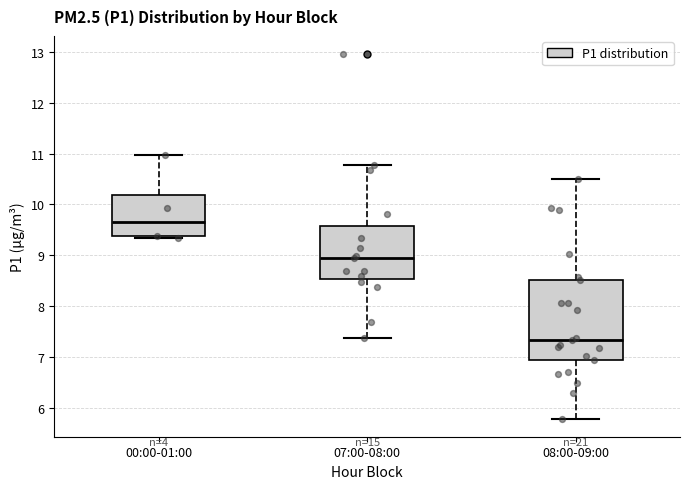

Which box is the tallest, from its lower edge to its upper edge?

08:00-09:00